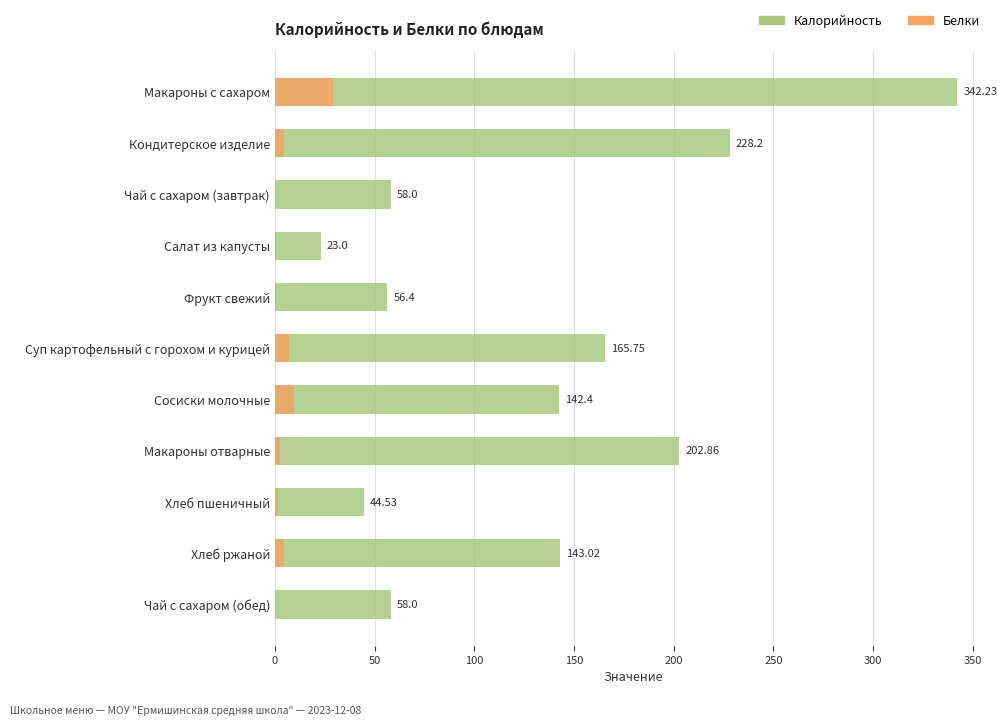

What is the difference between the second highest and minimum values in the Белки series?

9.6